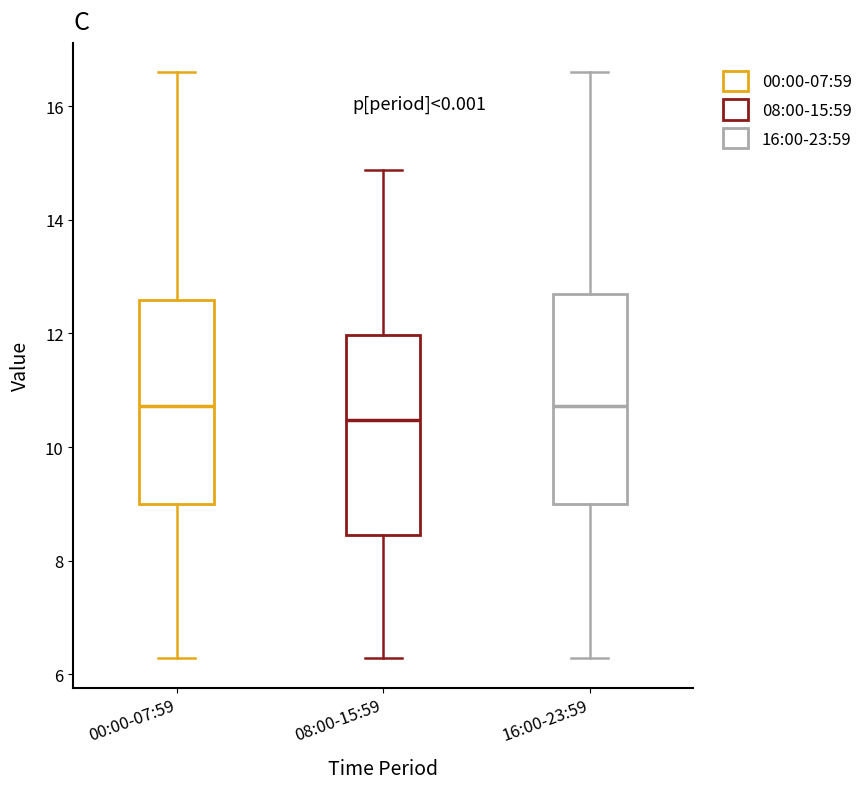

Reading left to right, transcribe this box plot: for each box, give where its median line is, the range the box spans, and where its two whiskers end, as read against the y-axis. The values are not printed on the chart, so give them approximately, as read against the axis.

00:00-07:59: median 10.8, box 9.0 to 12.6, whiskers 6.2 to 16.6
08:00-15:59: median 10.4, box 8.4 to 12.0, whiskers 6.2 to 14.8
16:00-23:59: median 10.8, box 9.0 to 12.8, whiskers 6.2 to 16.6